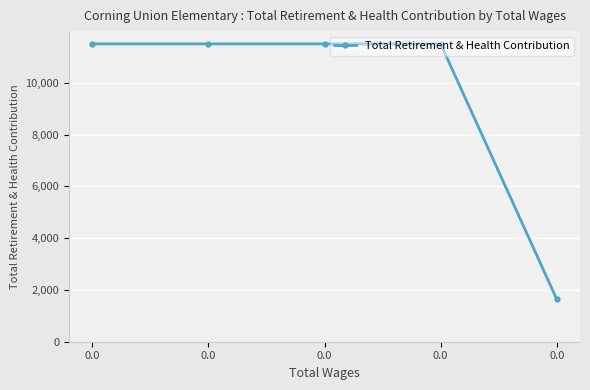

Is this an area chart (filled region under the line)?

No